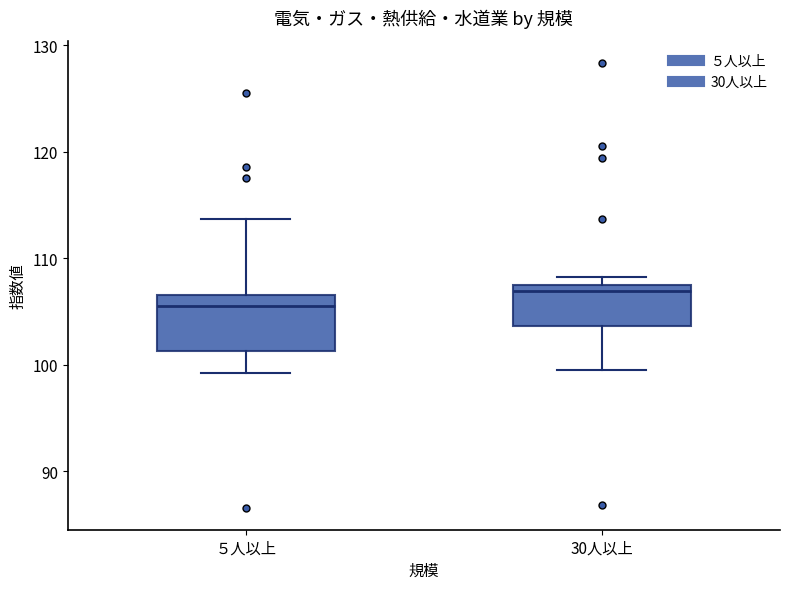

Where does the lower whisker of the box for ５人以上 end on the y-axis? The values are not printed on the chart, so give them approximately, as read against the axis.

99